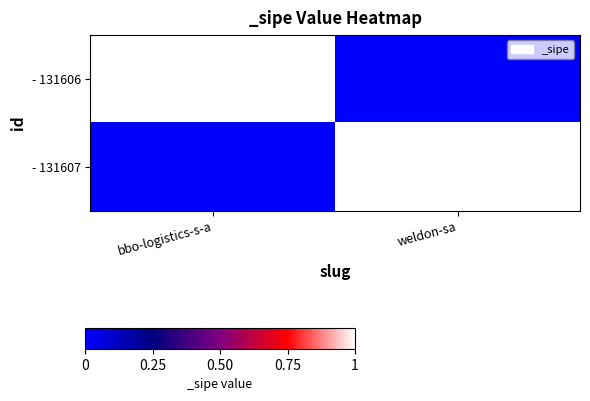

List the series in order of their peak value, highest first.

- 131606, - 131607